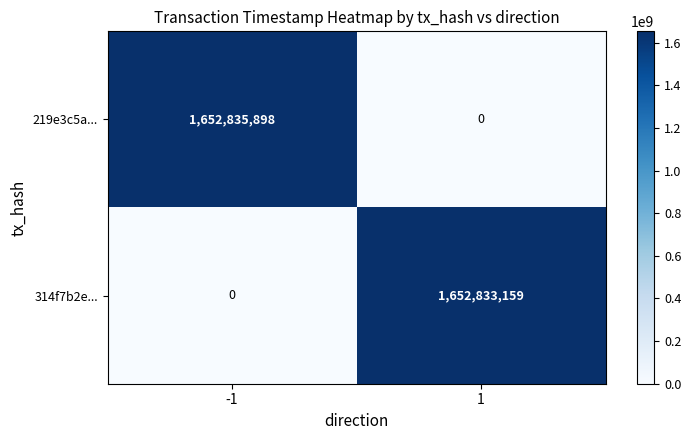

Rank the series at 1 from lowest to highest value.

219e3c5a..., 314f7b2e...